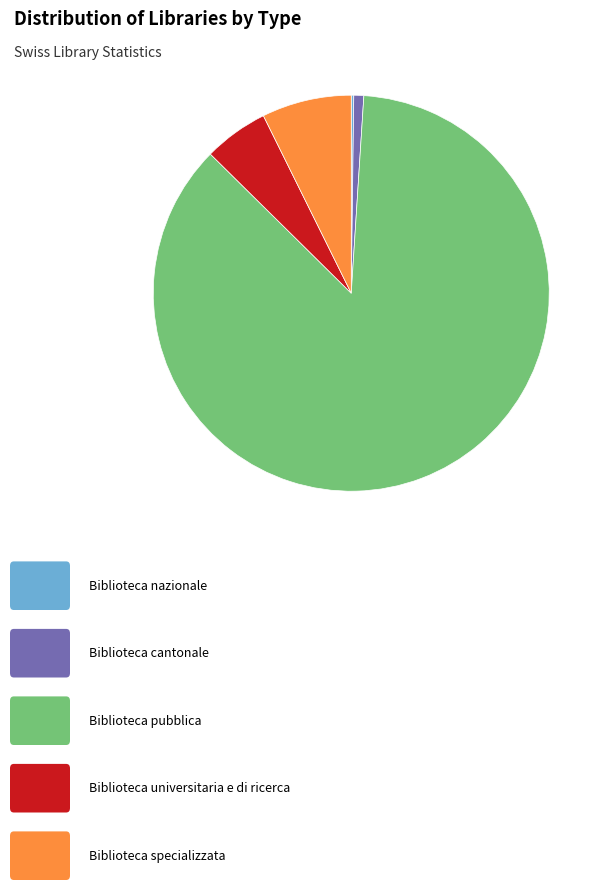

Does any single category account for the majority?

Yes